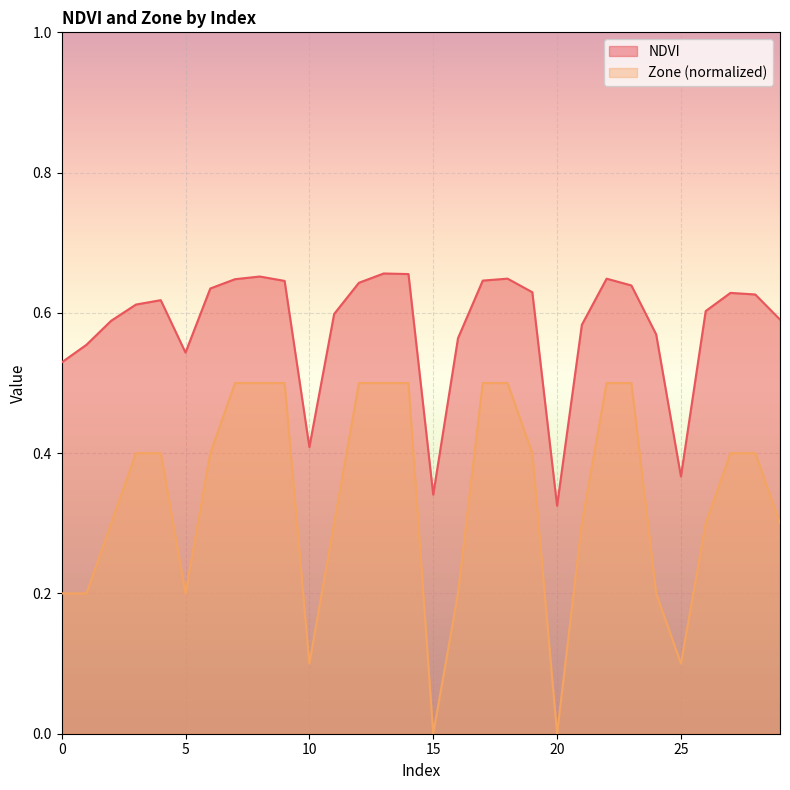

Reading right to left, what are all the values shown in this chart?

NDVI: 0.6	0.6	0.6	0.6	0.4	0.6	0.6	0.6	0.6	0.3	0.6	0.6	0.6	0.6	0.3	0.7	0.7	0.6	0.6	0.4	0.6	0.7	0.6	0.6	0.5	0.6	0.6	0.6	0.6	0.5
Zone: 0.3	0.4	0.4	0.3	0.1	0.2	0.5	0.5	0.3	0.0	0.4	0.5	0.5	0.2	0.0	0.5	0.5	0.5	0.3	0.1	0.5	0.5	0.5	0.4	0.2	0.4	0.4	0.3	0.2	0.2